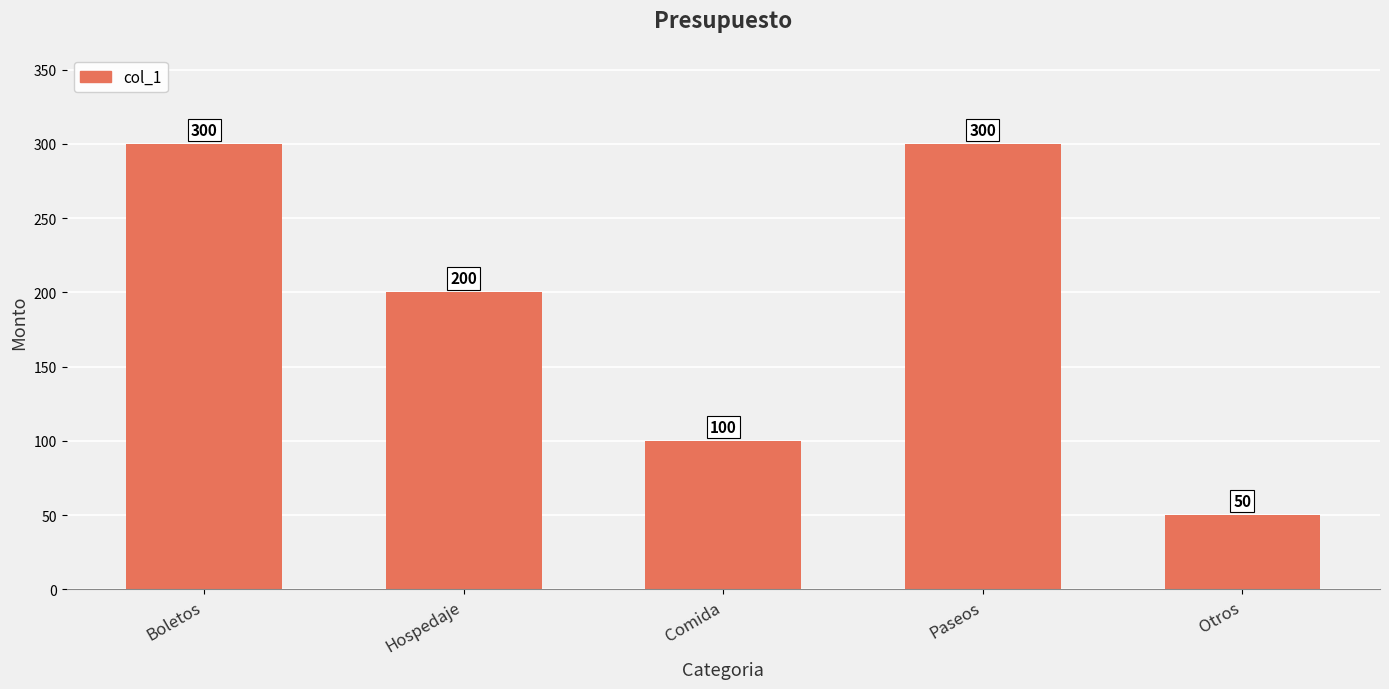

Which category has the lowest value across all series?

Otros